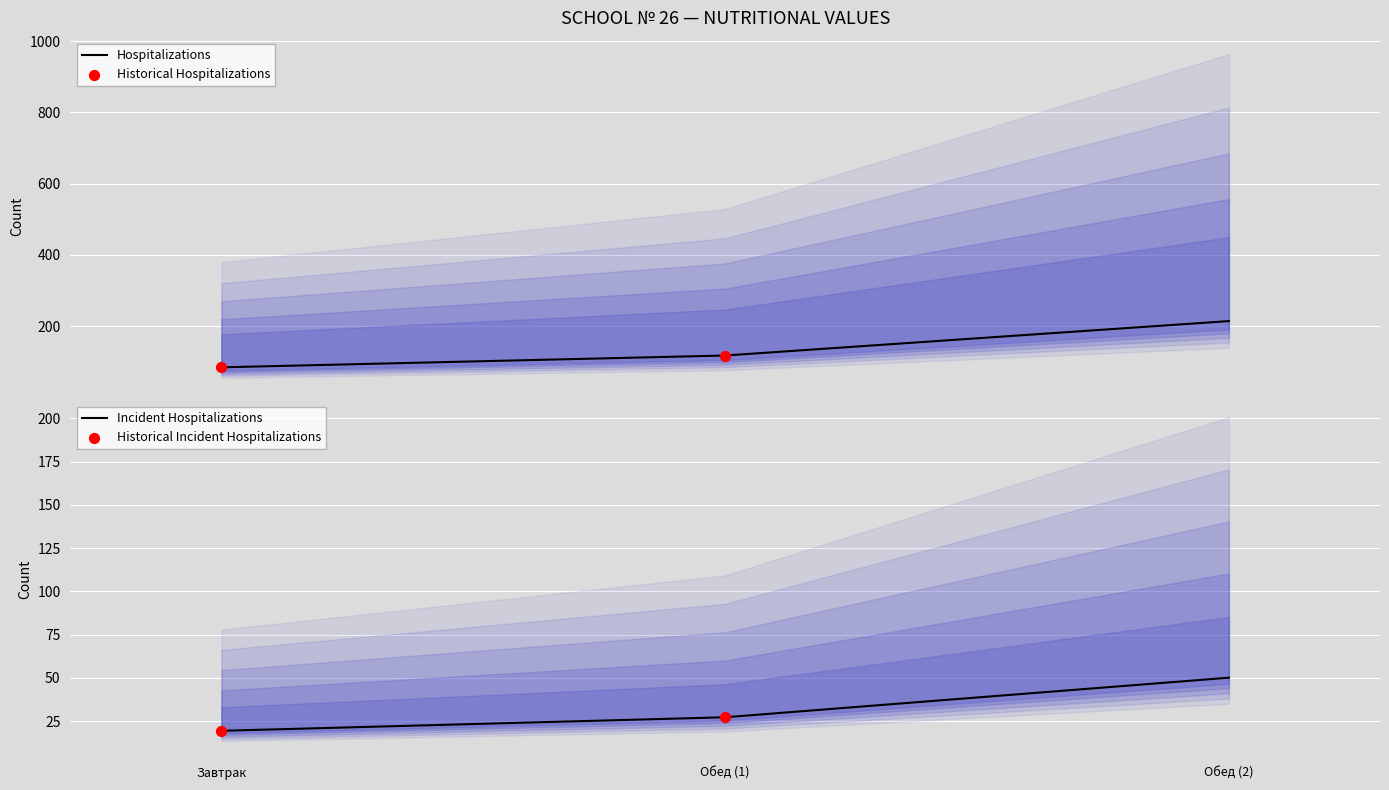

What is the maximum value for Hospitalizations?

214.1